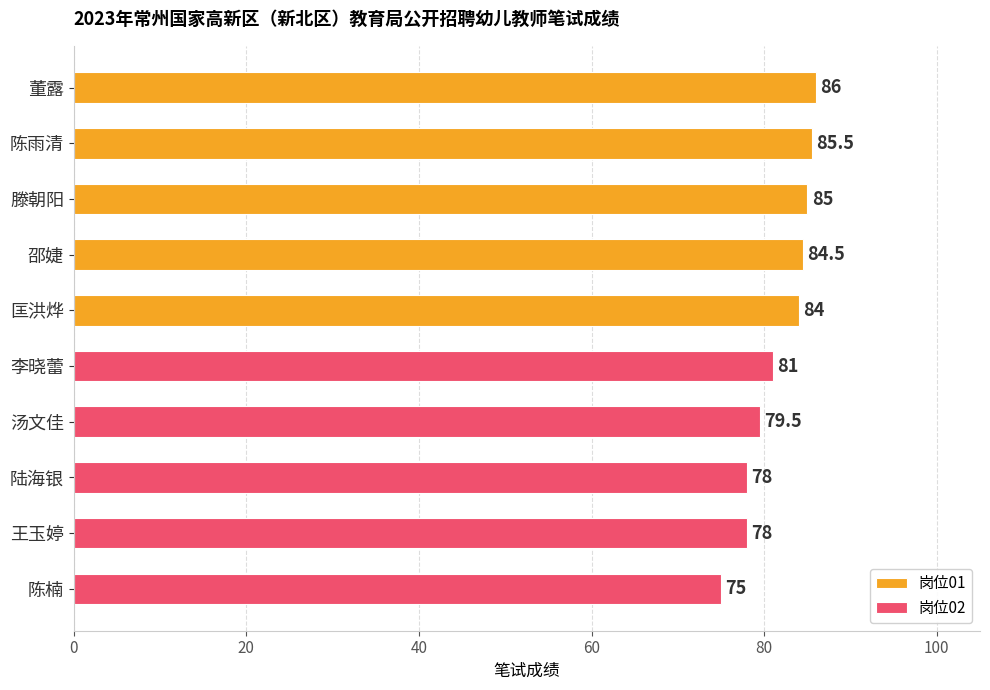

What is the lowest value of the 岗位01 series?

84.0